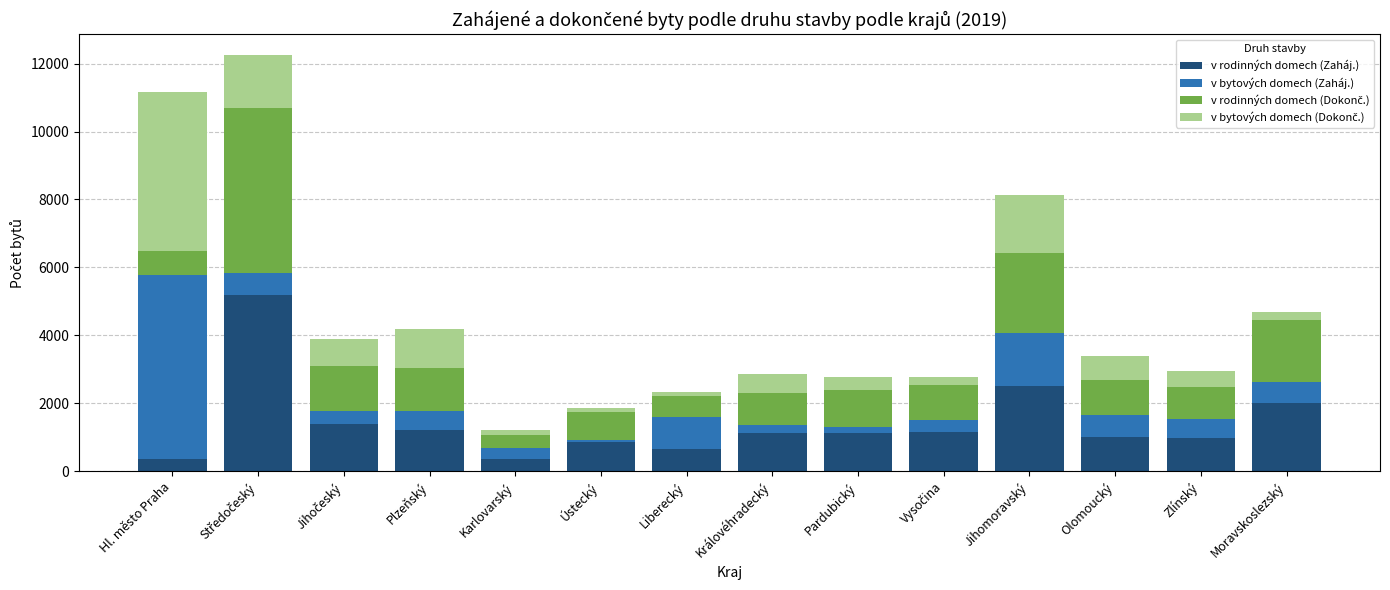

What is the total value across all series at Jihomoravský?

8135